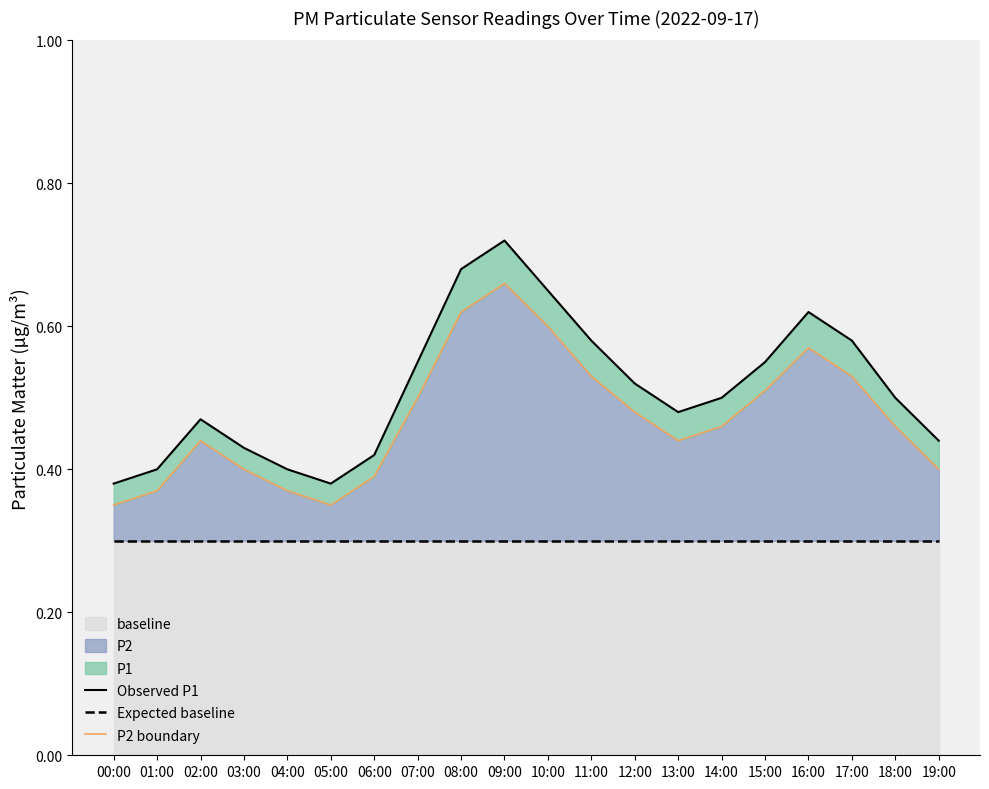

Is it true that Expected baseline equals 0.3 at 05:00?

True